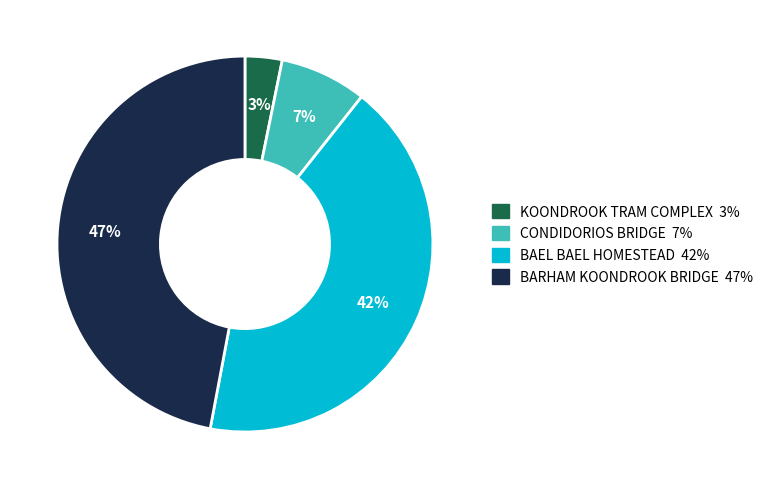

To the nearest percent, what is the difference between the largest and smallest slice percentages?

44%